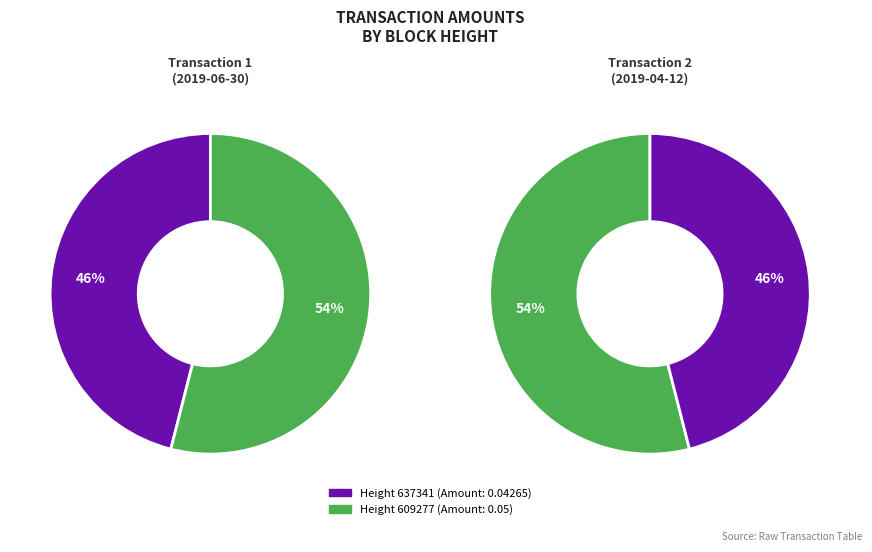

To the nearest percent, what percentage of the pie is 609277?

54%